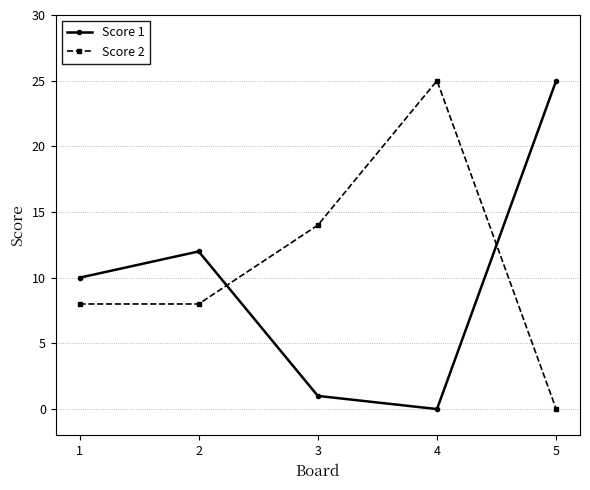

Reading right to left, extract all data points from this chart.

Score 1: 25	0	1	12	10
Score 2: 0	25	14	8	8